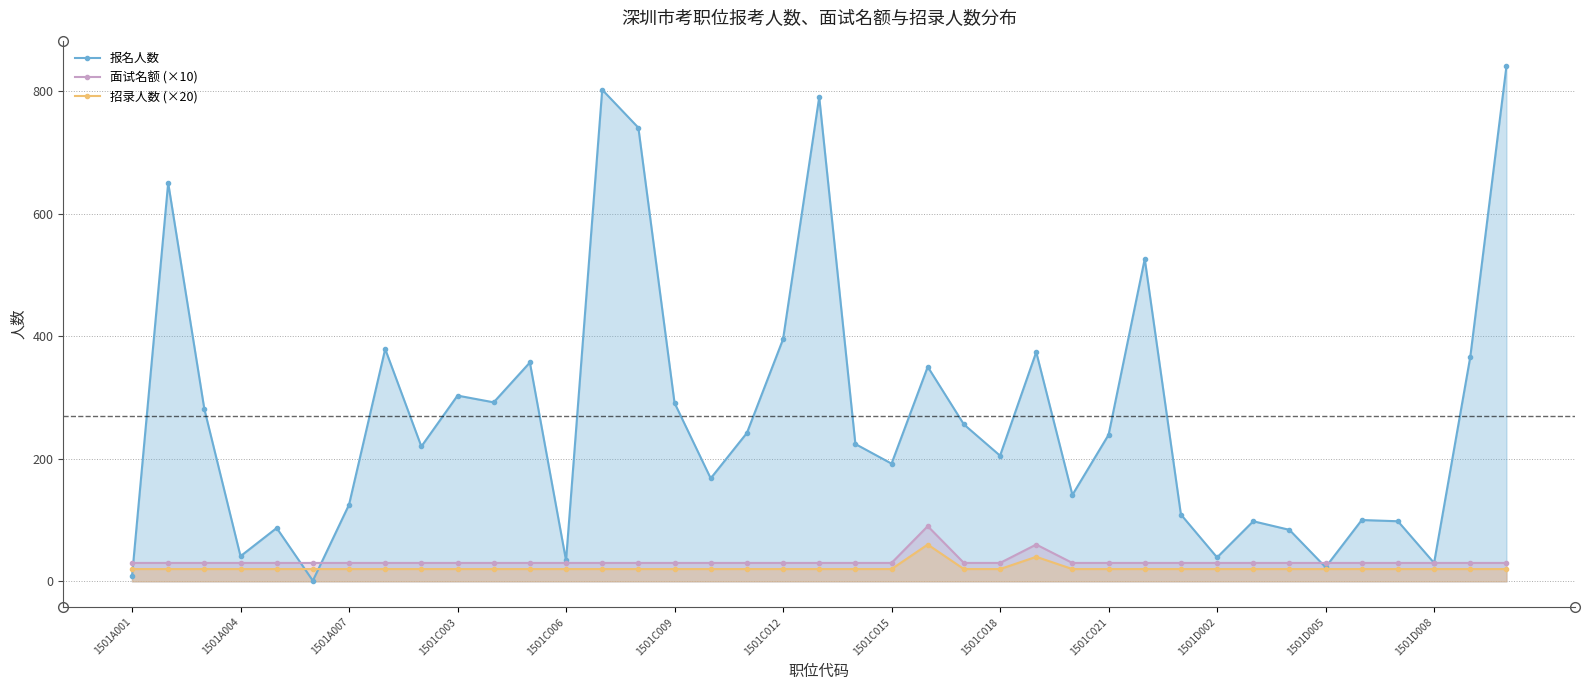

Which series has the largest total across all categories?

报名人数